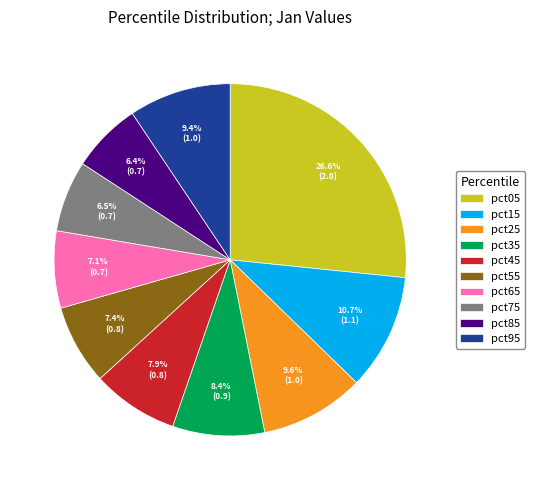

The pct55 slice represents 1% of the pie. True or false?

False